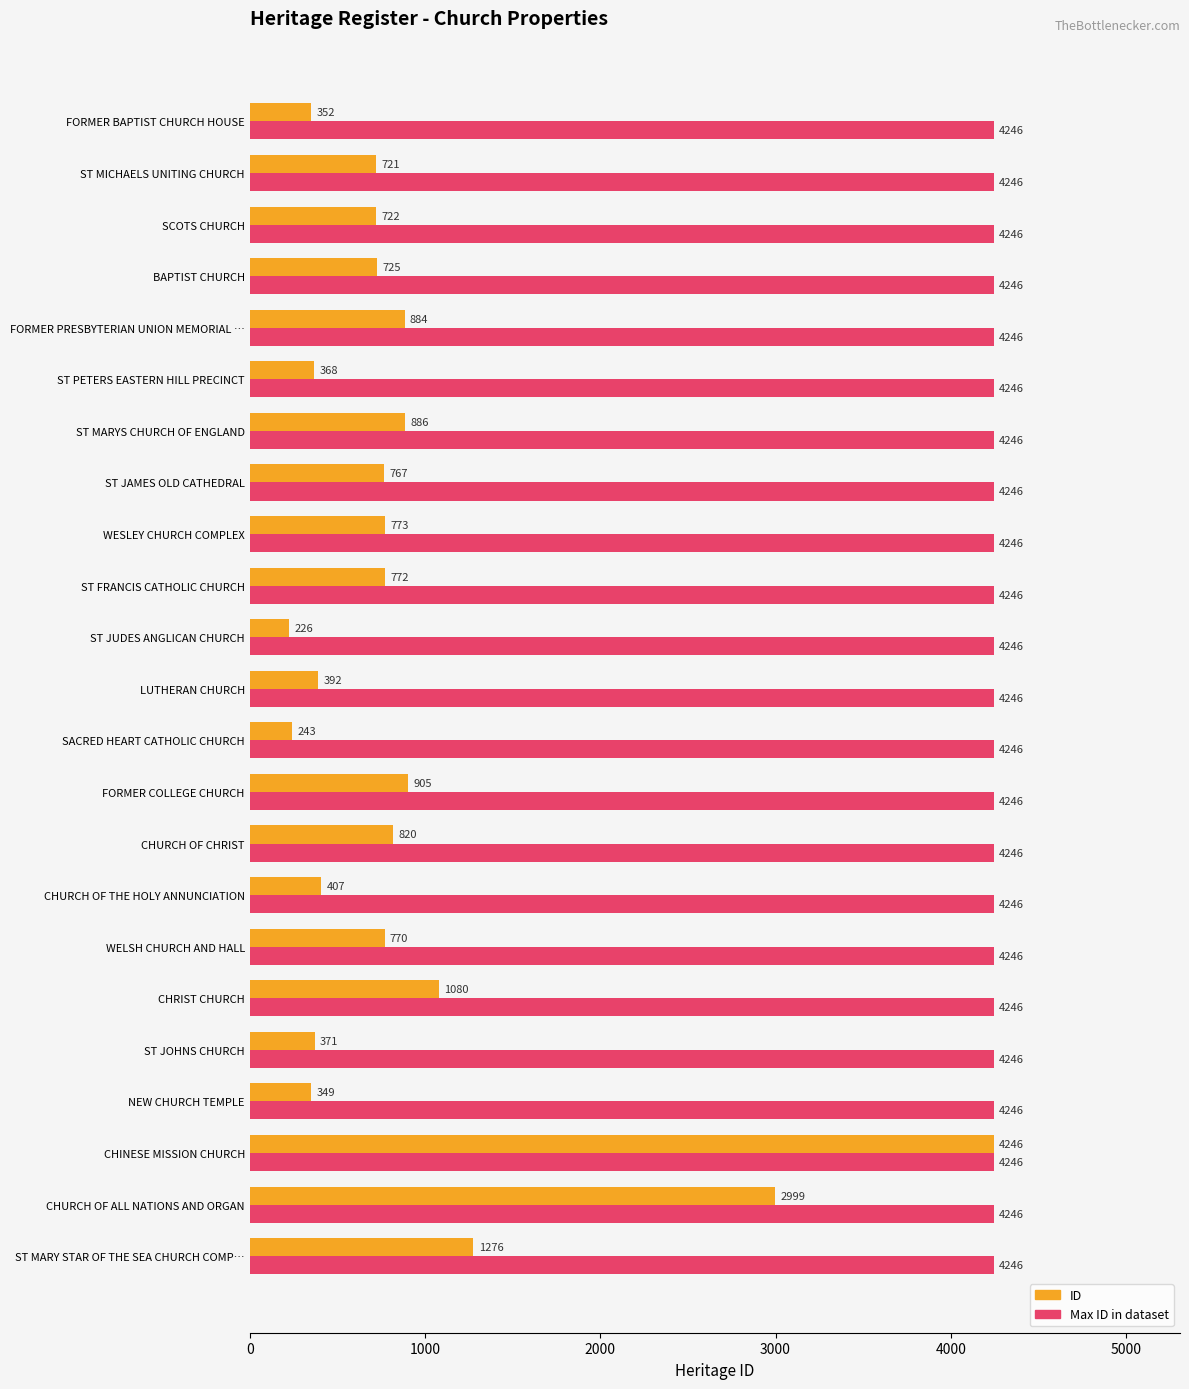

Rank the categories by ID value from highest to lowest.

CHINESE MISSION CHURCH, CHURCH OF ALL NATIONS AND ORGAN, ST MARY STAR OF THE SEA CHURCH COMP…, CHRIST CHURCH, FORMER COLLEGE CHURCH, ST MARYS CHURCH OF ENGLAND, FORMER PRESBYTERIAN UNION MEMORIAL …, CHURCH OF CHRIST, WESLEY CHURCH COMPLEX, ST FRANCIS CATHOLIC CHURCH, WELSH CHURCH AND HALL, ST JAMES OLD CATHEDRAL, BAPTIST CHURCH, SCOTS CHURCH, ST MICHAELS UNITING CHURCH, CHURCH OF THE HOLY ANNUNCIATION, LUTHERAN CHURCH, ST JOHNS CHURCH, ST PETERS EASTERN HILL PRECINCT, FORMER BAPTIST CHURCH HOUSE, NEW CHURCH TEMPLE, SACRED HEART CATHOLIC CHURCH, ST JUDES ANGLICAN CHURCH